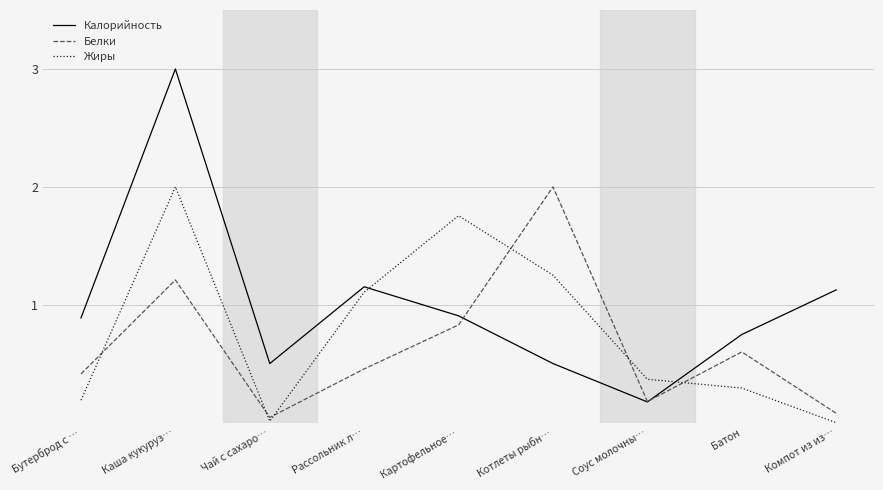

Which category has the highest value in the Жиры series?

Каша кукуруз…